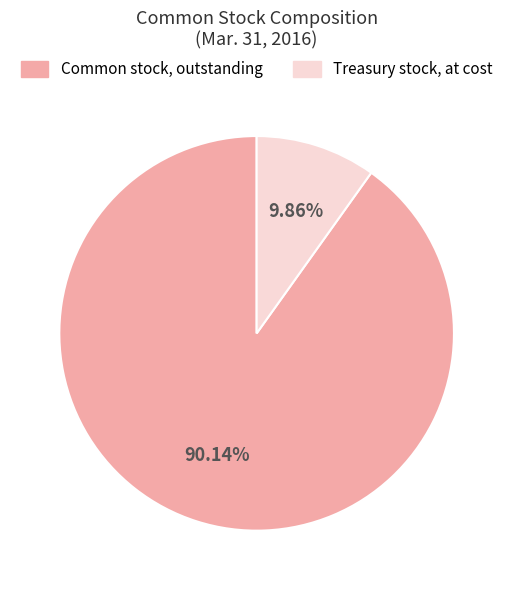

Does any single category account for the majority?

Yes